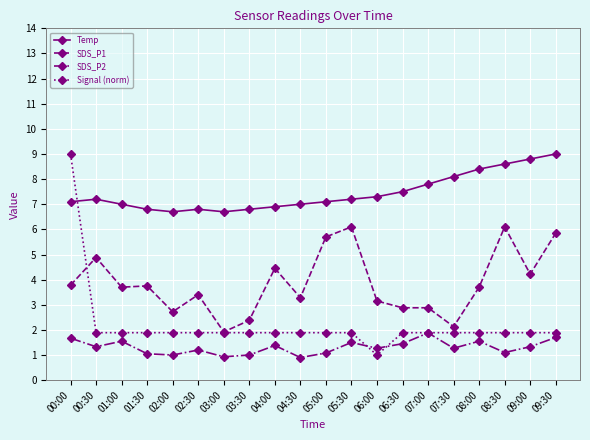

True or false: SDS_P2 and SDS_P1 cross at least once.

False